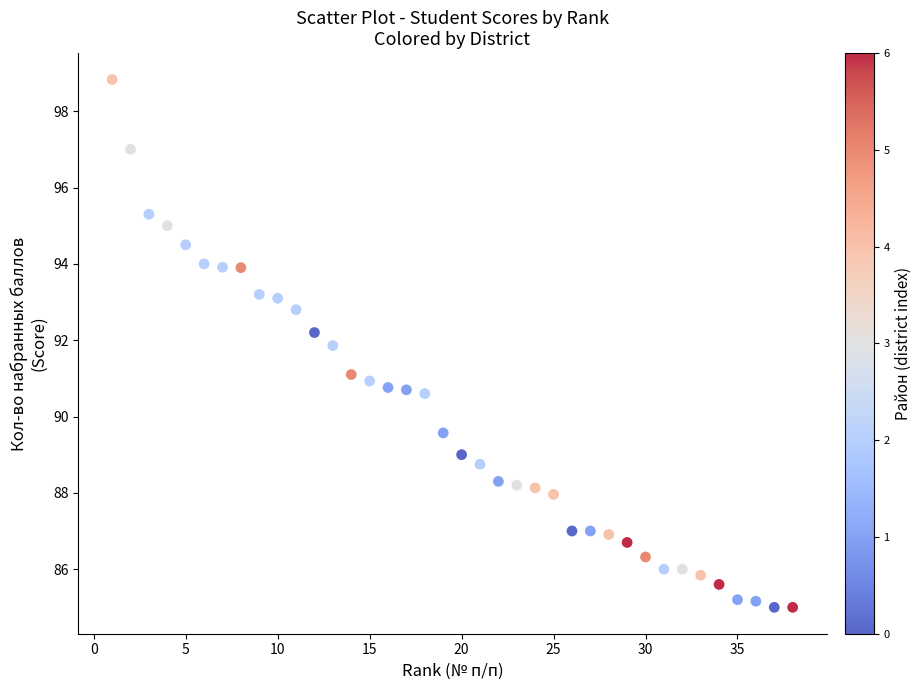

What is the range of X values (max minus min)?

37.0